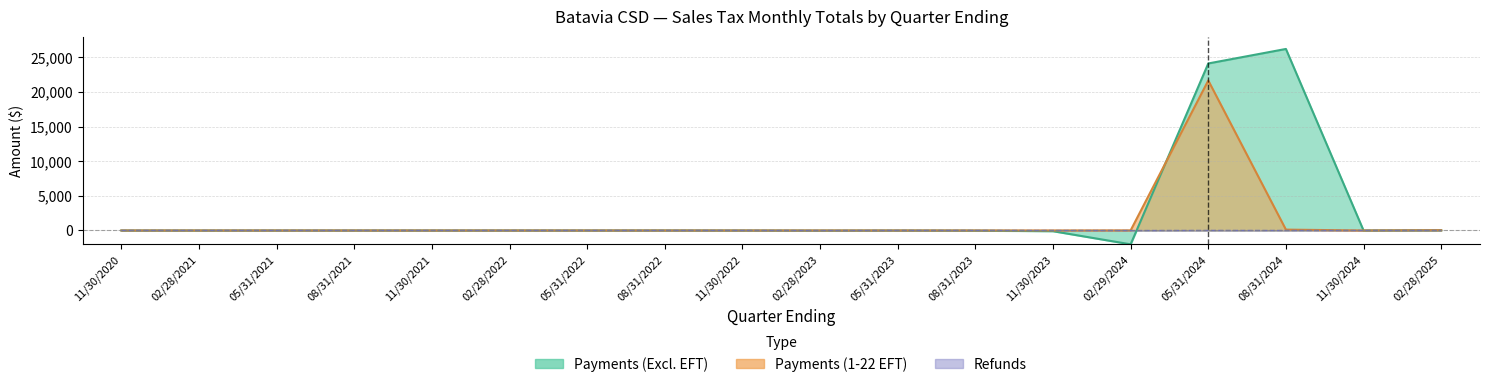

List the labels in order of Payments (1-22 EFT) value, smallest first.

11/30/2024, 11/30/2020, 05/31/2021, 02/28/2021, 08/31/2021, 05/31/2022, 02/28/2022, 08/31/2022, 11/30/2022, 11/30/2021, 05/31/2023, 02/28/2023, 08/31/2023, 11/30/2023, 02/29/2024, 02/28/2025, 08/31/2024, 05/31/2024